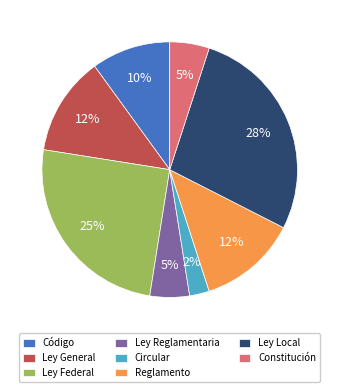

Is the sum of Reglamento and Constitución greater than half?

No